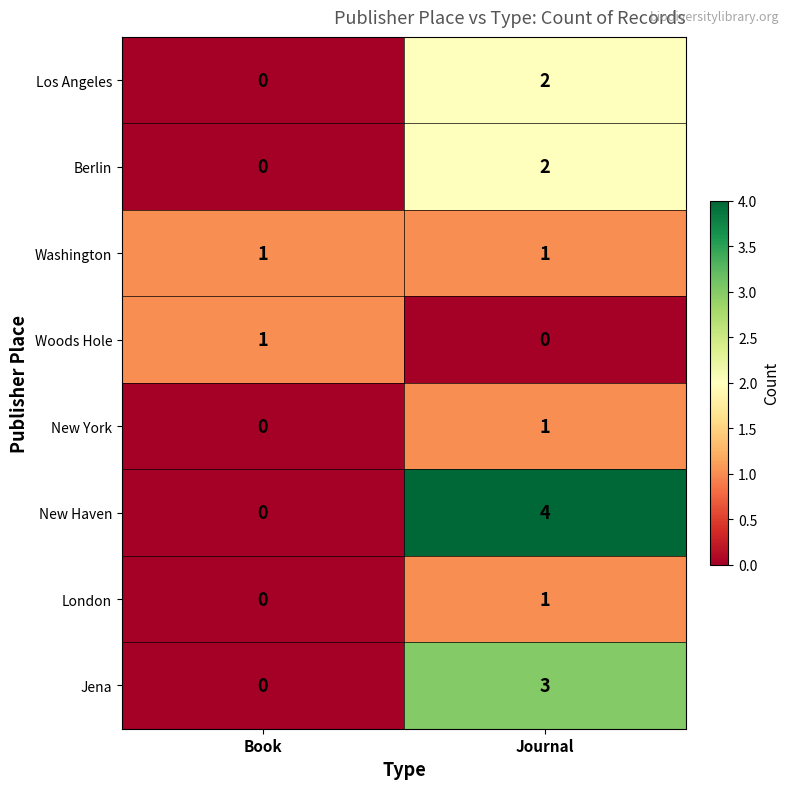

At how many categories does at least one series exceed 2?

1